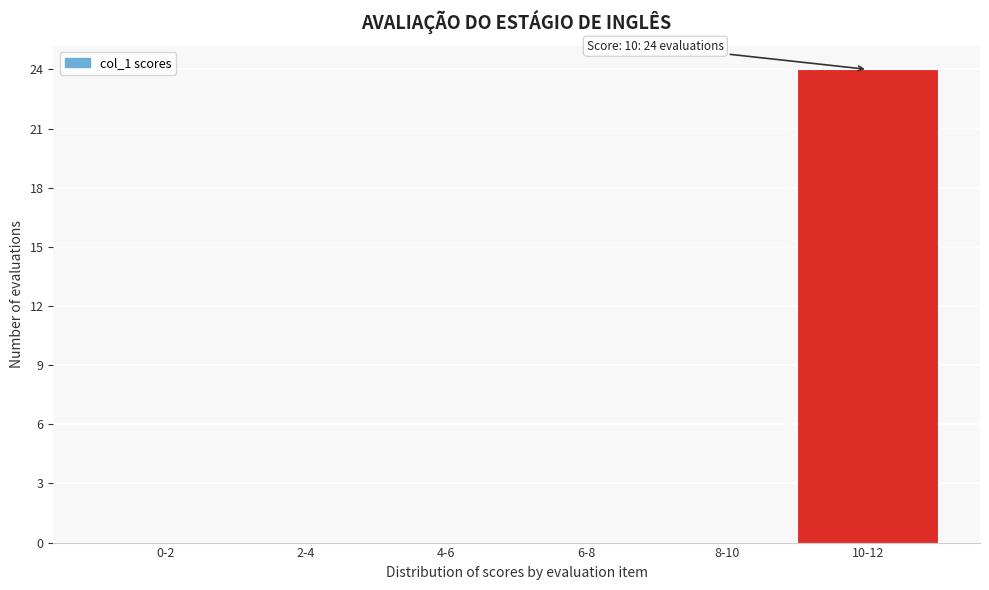

Reading left to right, what are all the values shown in this chart?

0-2=0	2-4=0	4-6=0	6-8=0	8-10=0	10-12=24